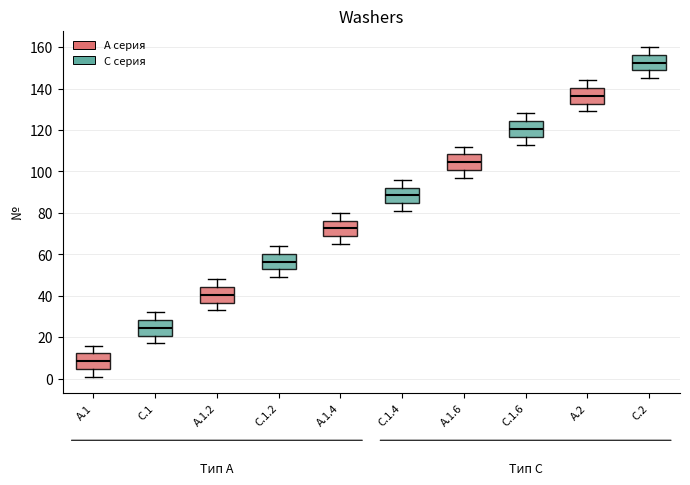

Which box has the highest median line?

С.2